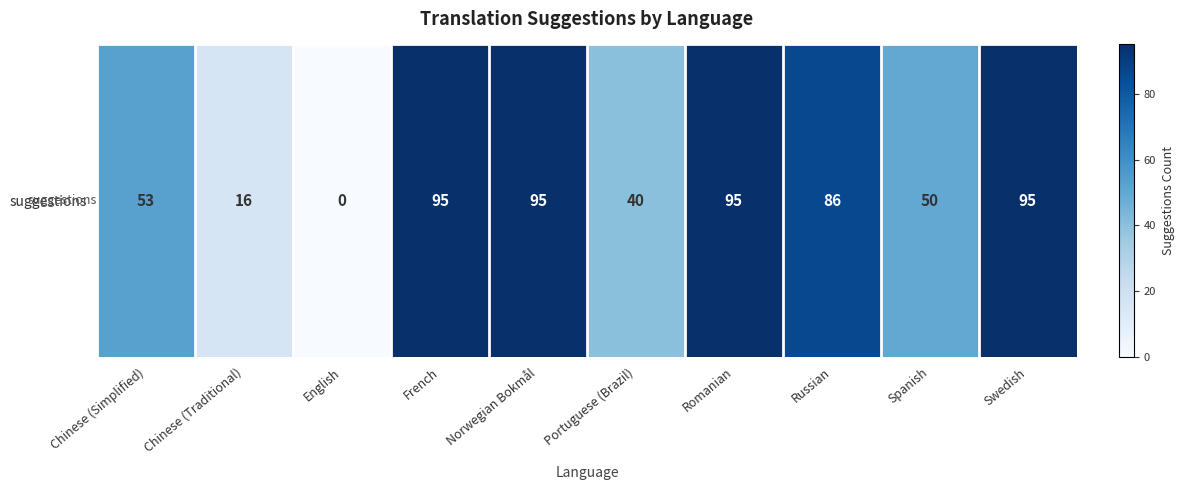

True or false: the data shows 95 at Norwegian Bokmål.

True